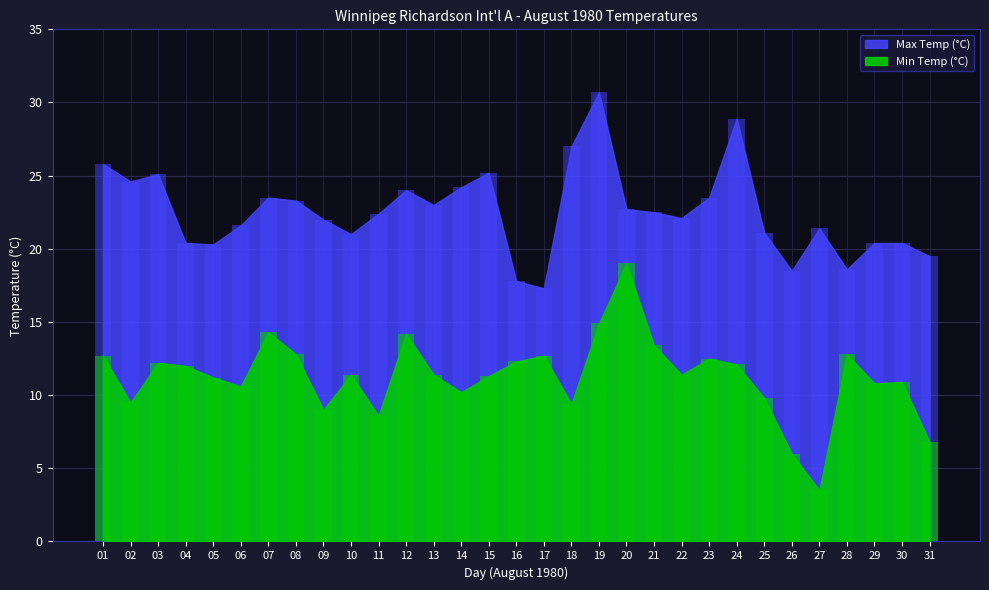

At how many categories does at least one series exceed 14?

31